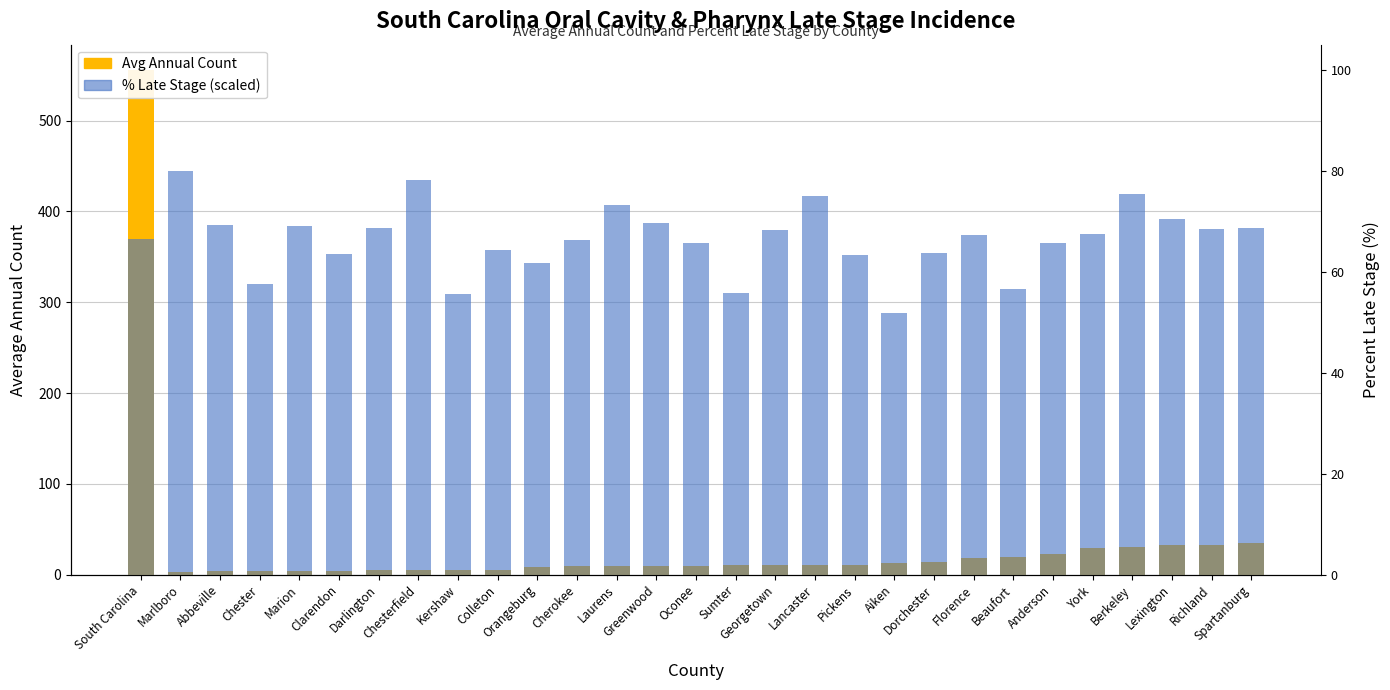

Are the bars horizontal?

No